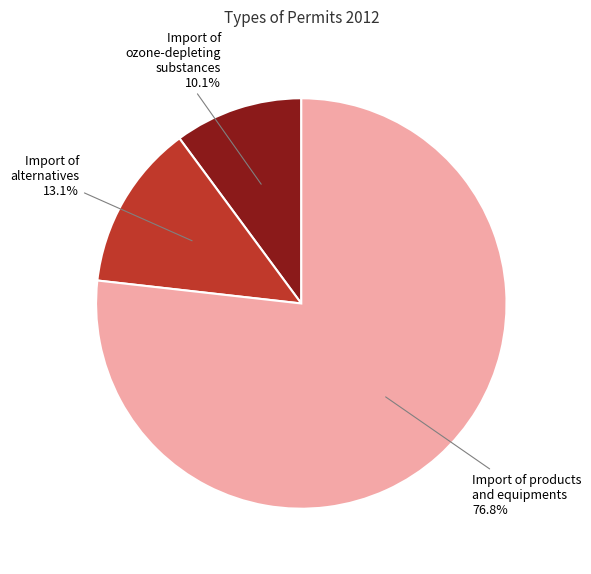

To the nearest percent, what is the difference between the largest and smallest slice percentages?

67%